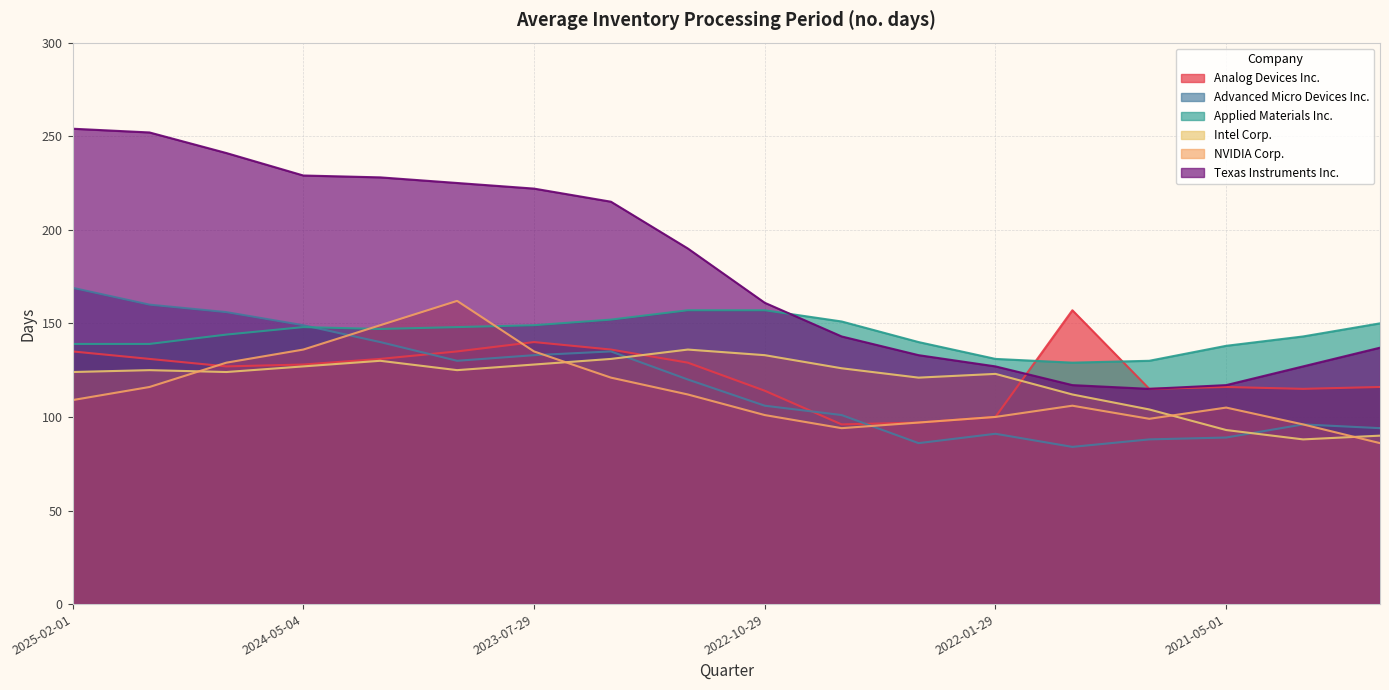

What is the difference between the second highest and second lowest values in the NVIDIA Corp. series?

55